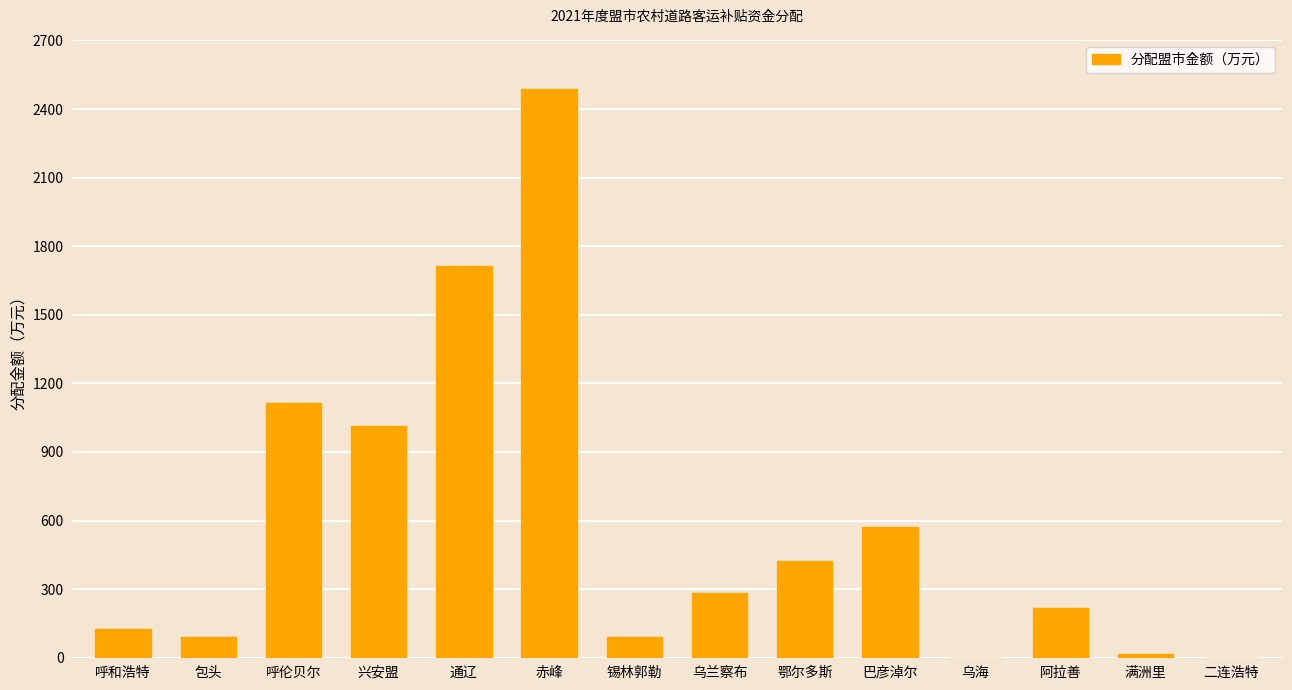

How many distinct data groups are displayed?

1